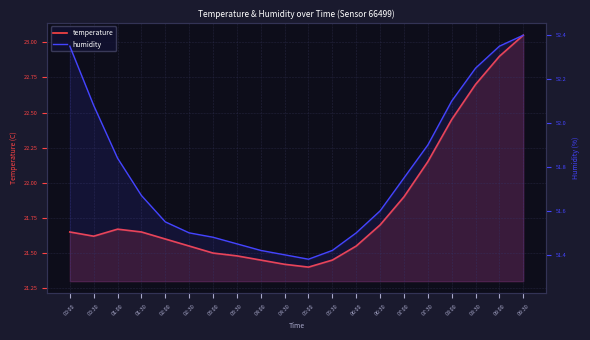

At which category is the sum across all series the highest?

09:30